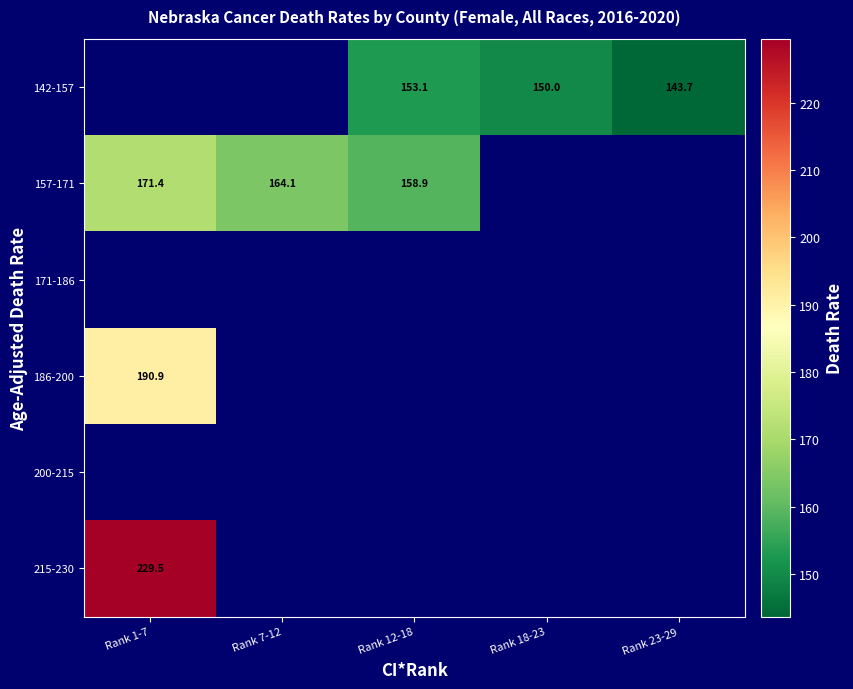

Which label corresponds to the smallest value in the chart?

Rank 23-29